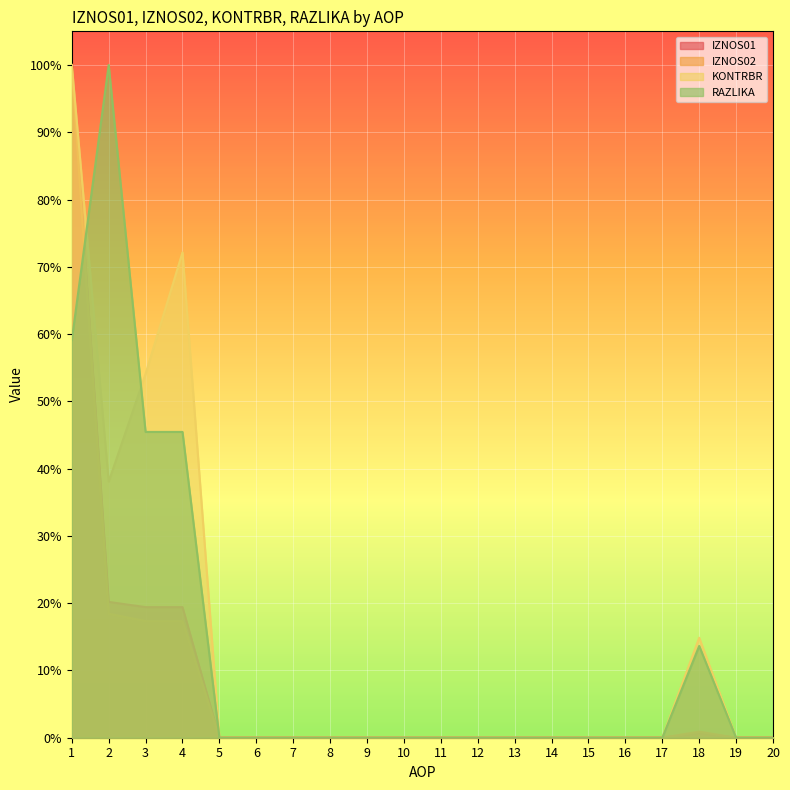

True or false: KONTRBR has a value of 0.4 at 12.

False